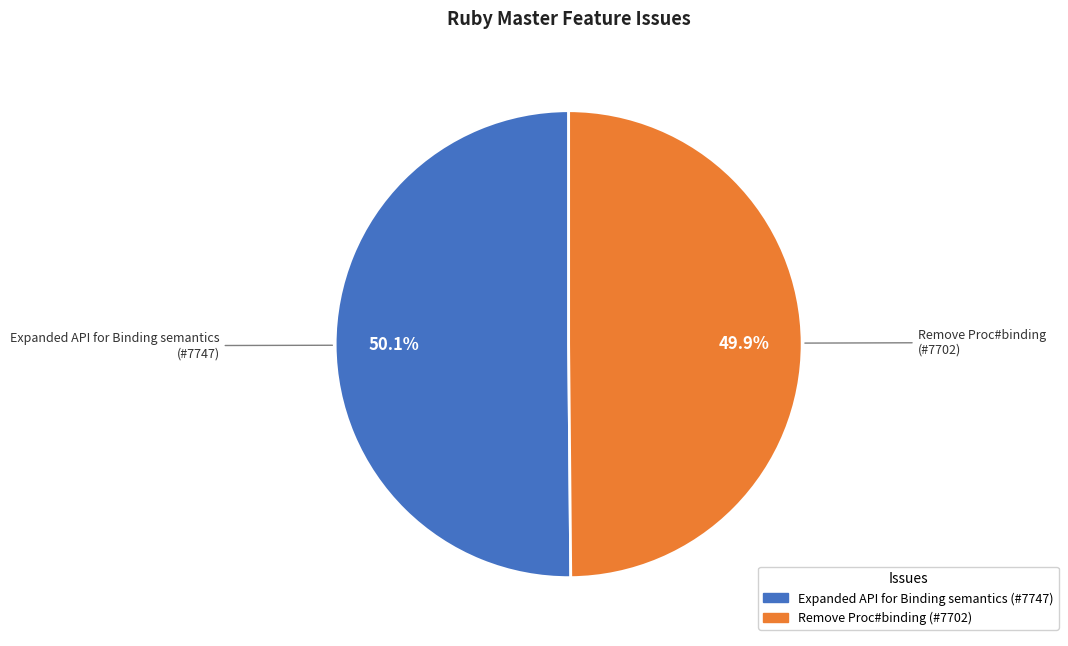

What percentage is NOT represented by Remove Proc#binding?

50.1%